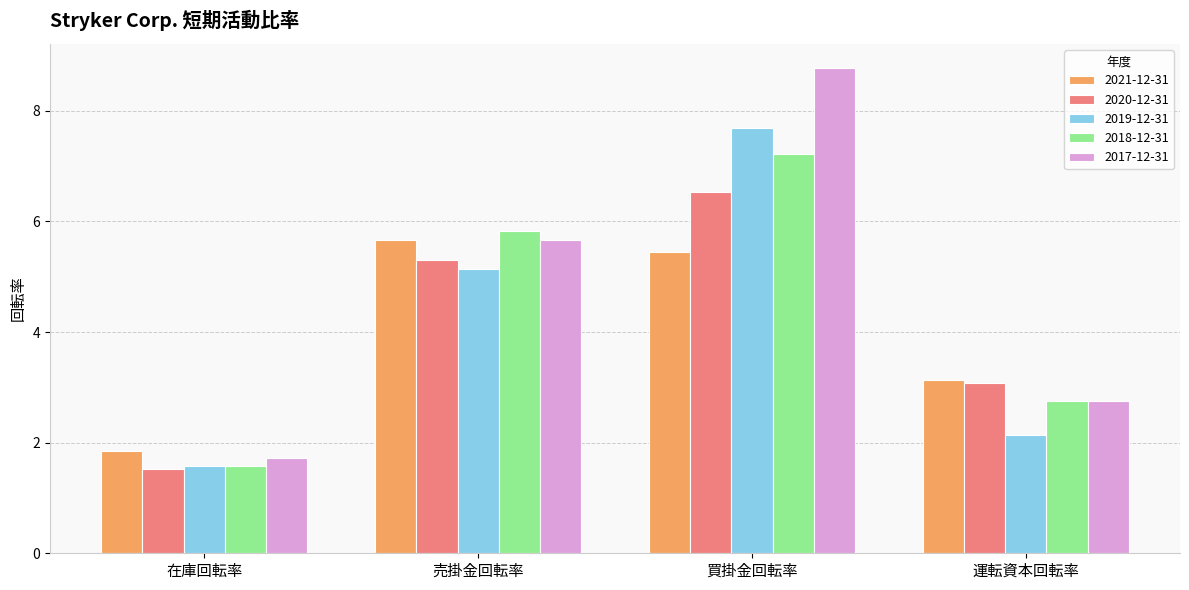

At which label does 2017-12-31 first exceed 5?

売掛金回転率